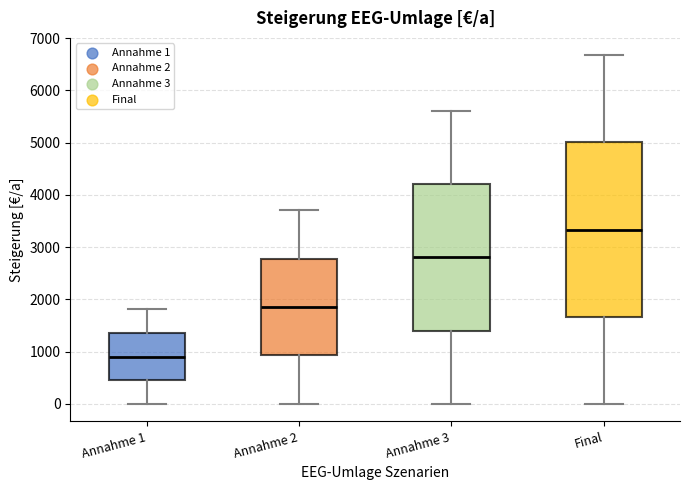

Reading left to right, read every box against the y-axis: the position of its median line, the range the box covers, and the ends of its whiskers. The values are not printed on the chart, so give them approximately, as read against the axis.

Annahme 1: median 900, box 500 to 1400, whiskers 0 to 1800
Annahme 2: median 1900, box 900 to 2800, whiskers 0 to 3700
Annahme 3: median 2800, box 1400 to 4200, whiskers 0 to 5600
Final: median 3300, box 1700 to 5000, whiskers 0 to 6700